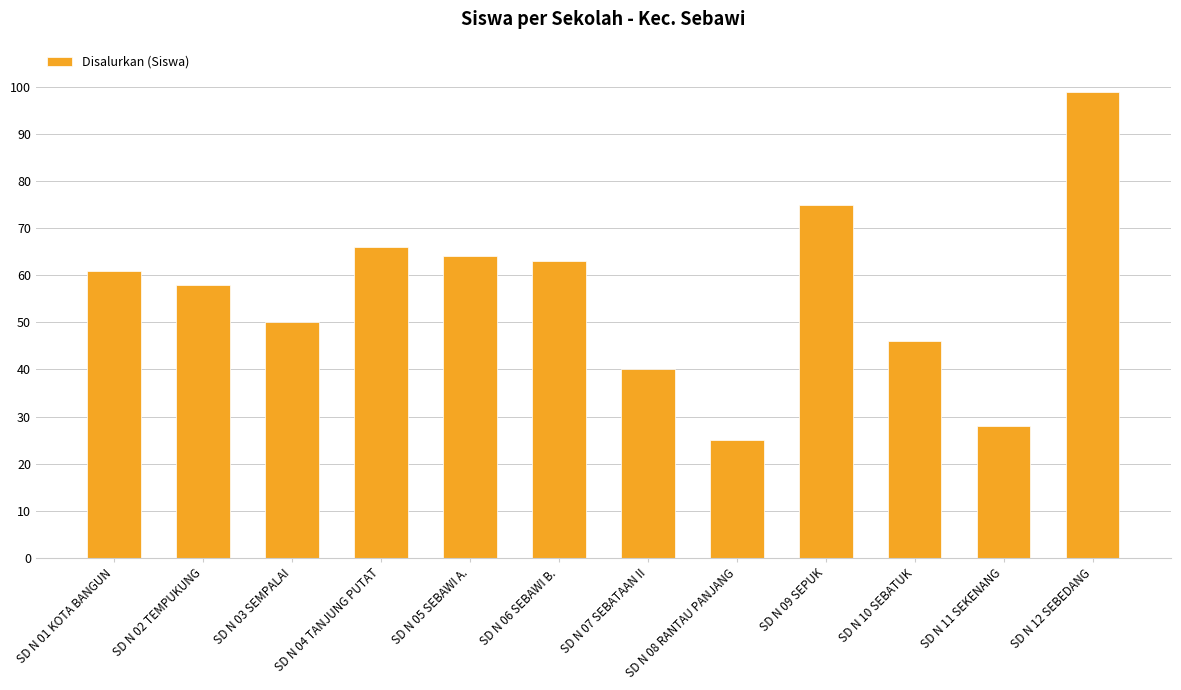

At which category does the chart reach its minimum across all series?

SD N 08 RANTAU PANJANG